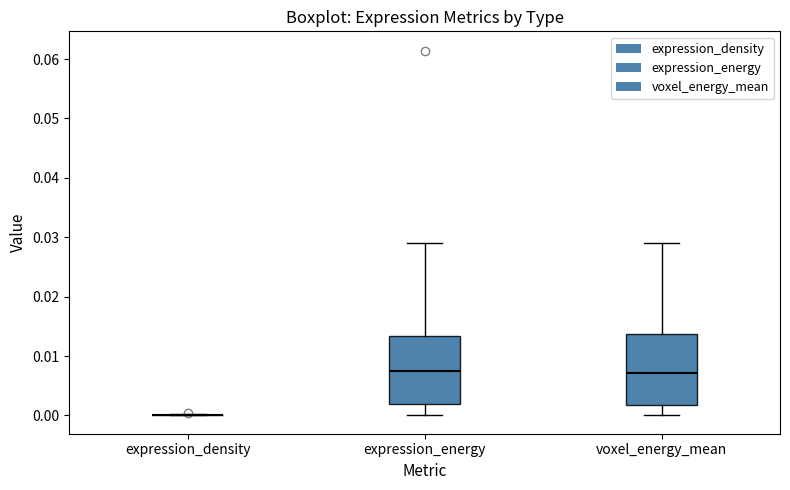

Where is the lower edge of the box for expression_energy on the y-axis? The values are not printed on the chart, so give them approximately, as read against the axis.

0.002